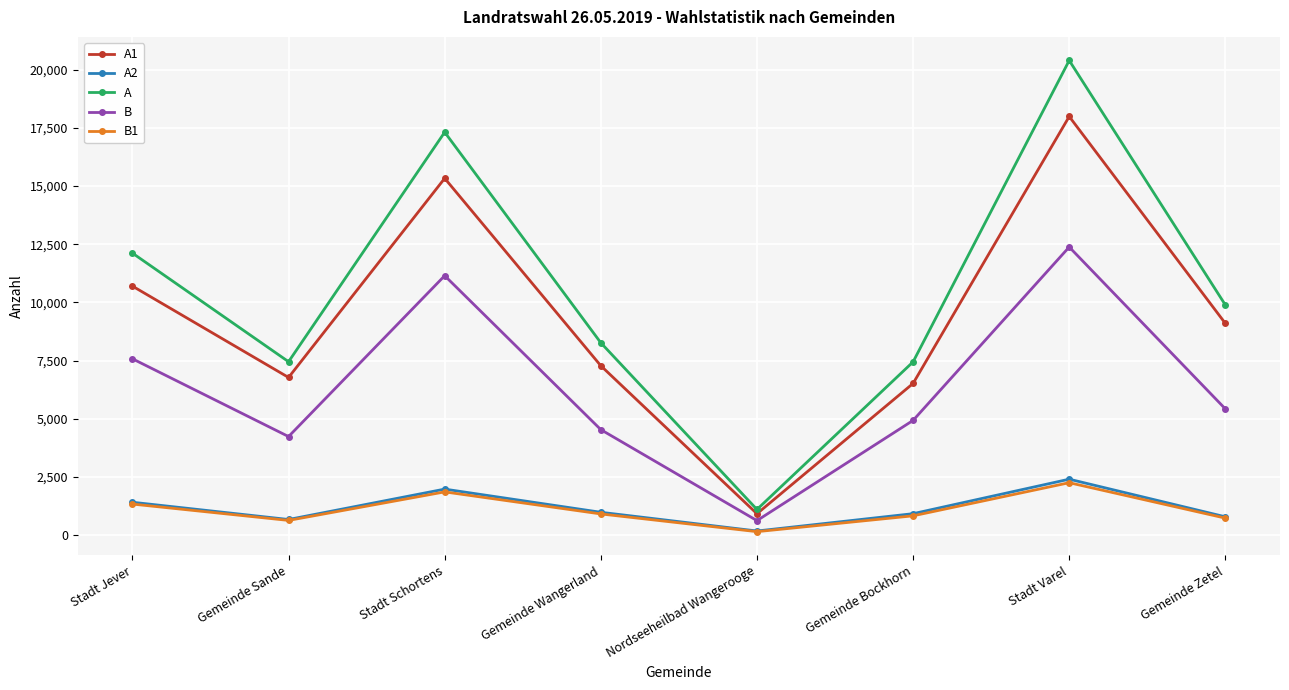

Does the chart display data point markers on the line(s)?

Yes